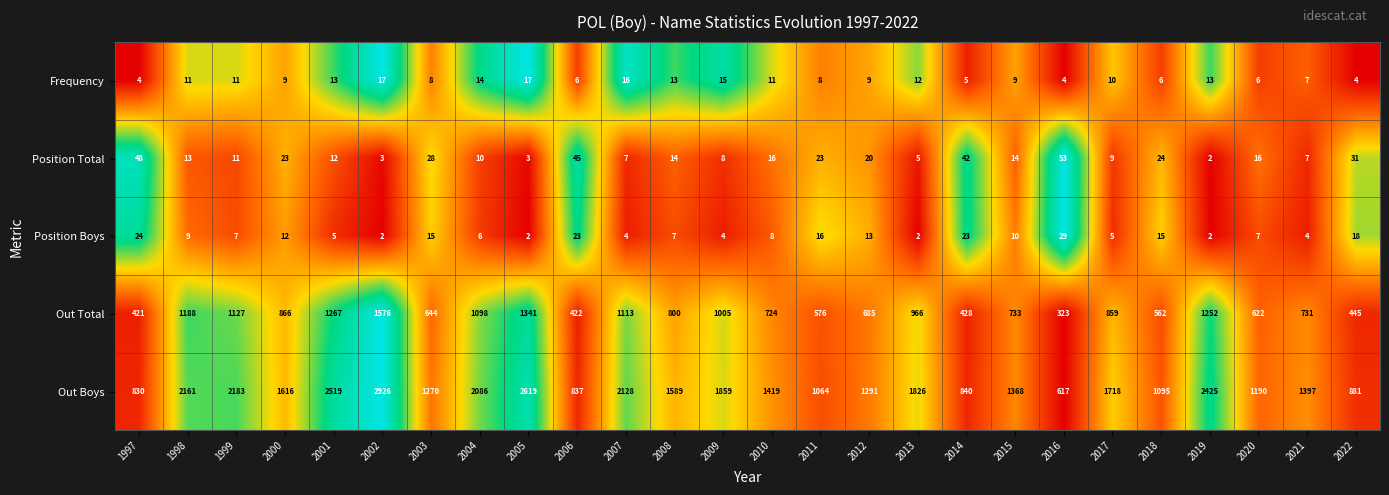

The value of Out Total at 2001 is 1732. True or false?

False